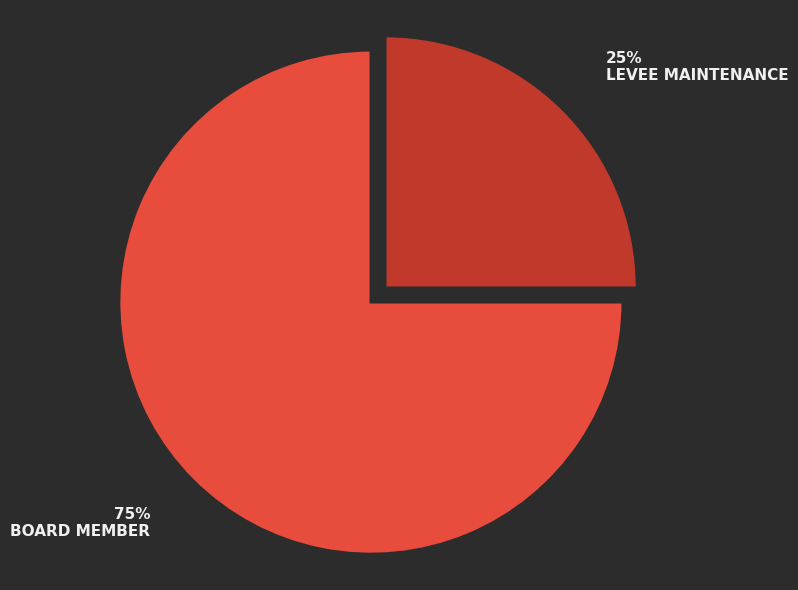

To the nearest percent, what is the difference between the largest and smallest slice percentages?

50%